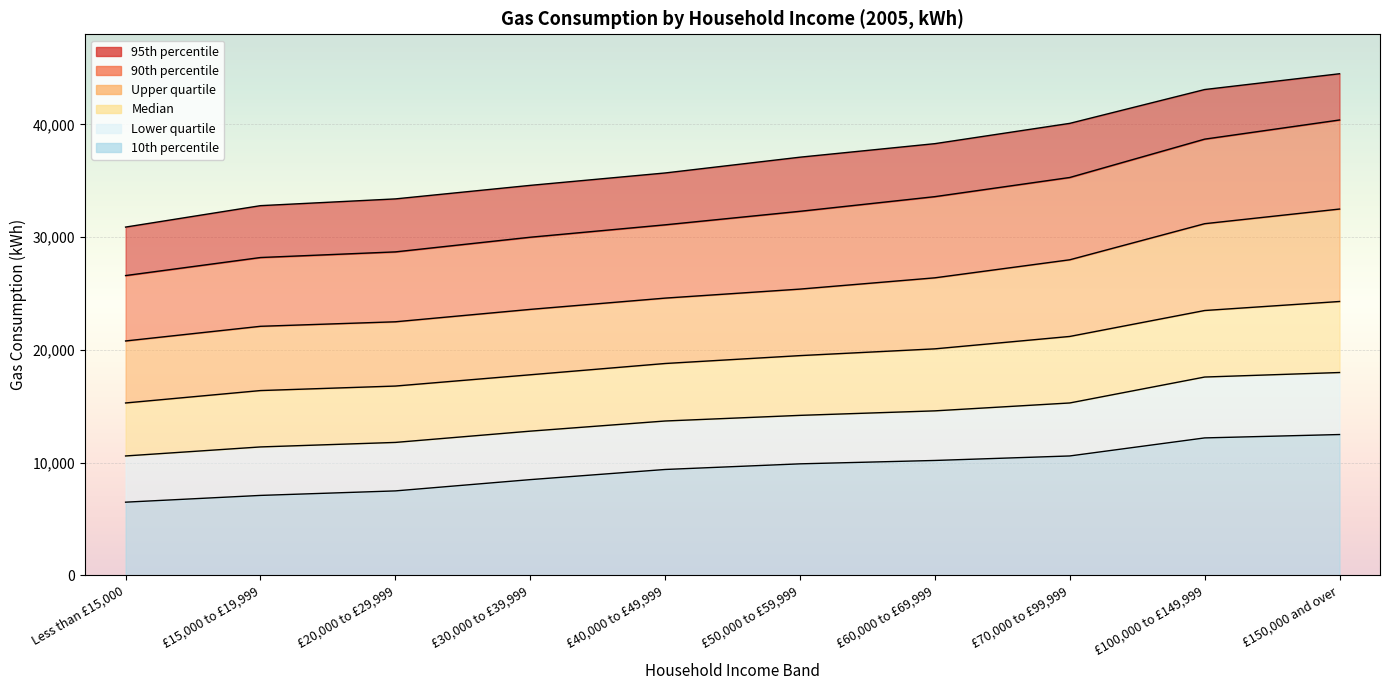

What is the average value of the Median series?

19370